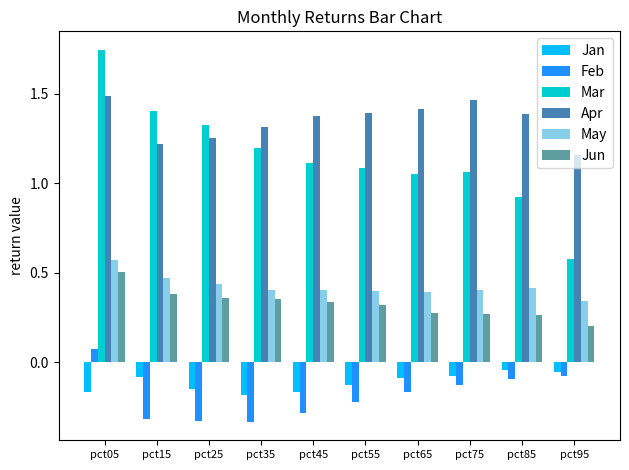

How many bars are there in total?

60